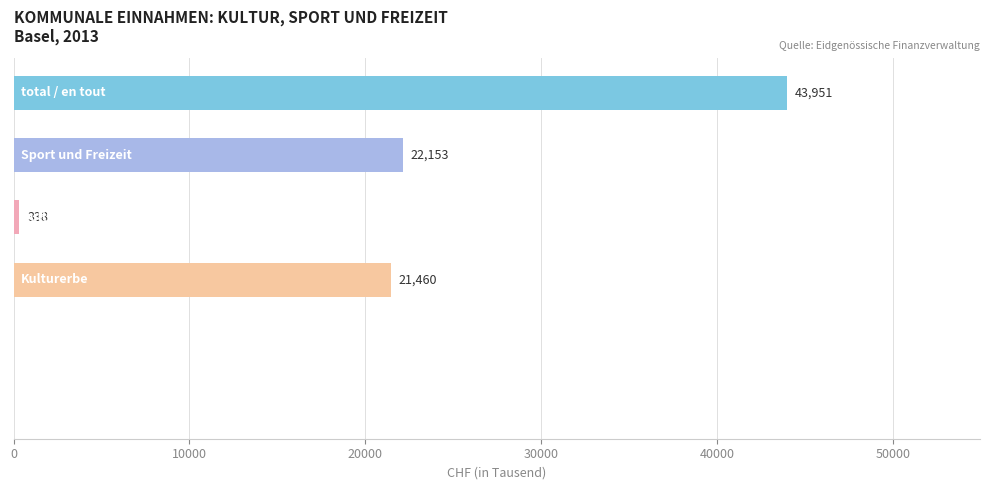

What is the greatest value displayed?

43951